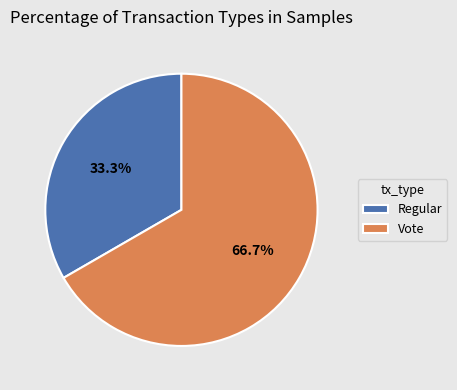

To the nearest percent, what is the combined percentage of Vote and Regular?

100%